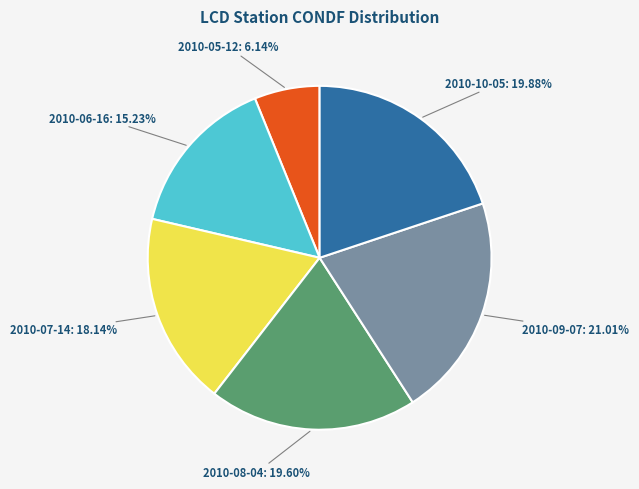

Between 2010-09-07 and 2010-07-14, which is larger?

2010-09-07